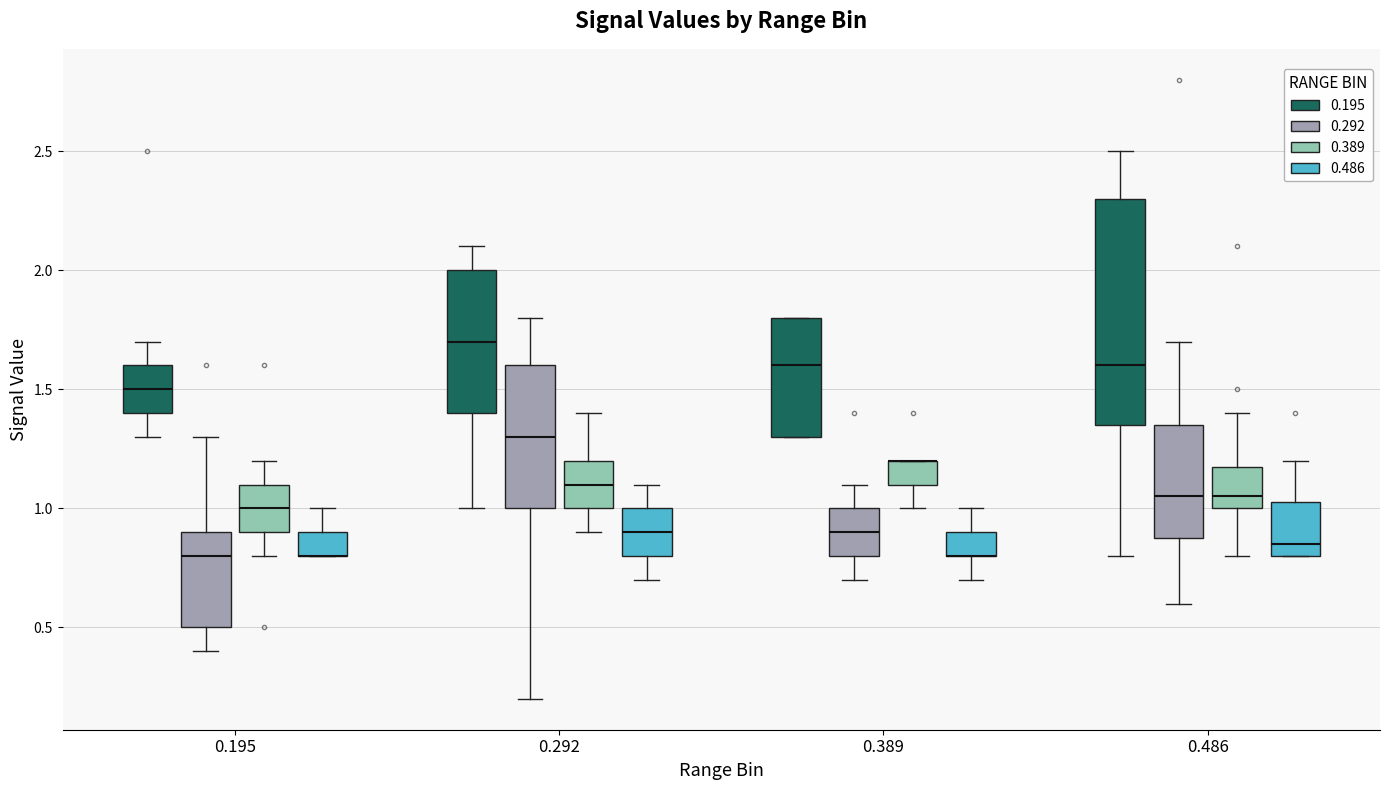

Which box is the tallest, from its lower edge to its upper edge?

0.486 (0.195)